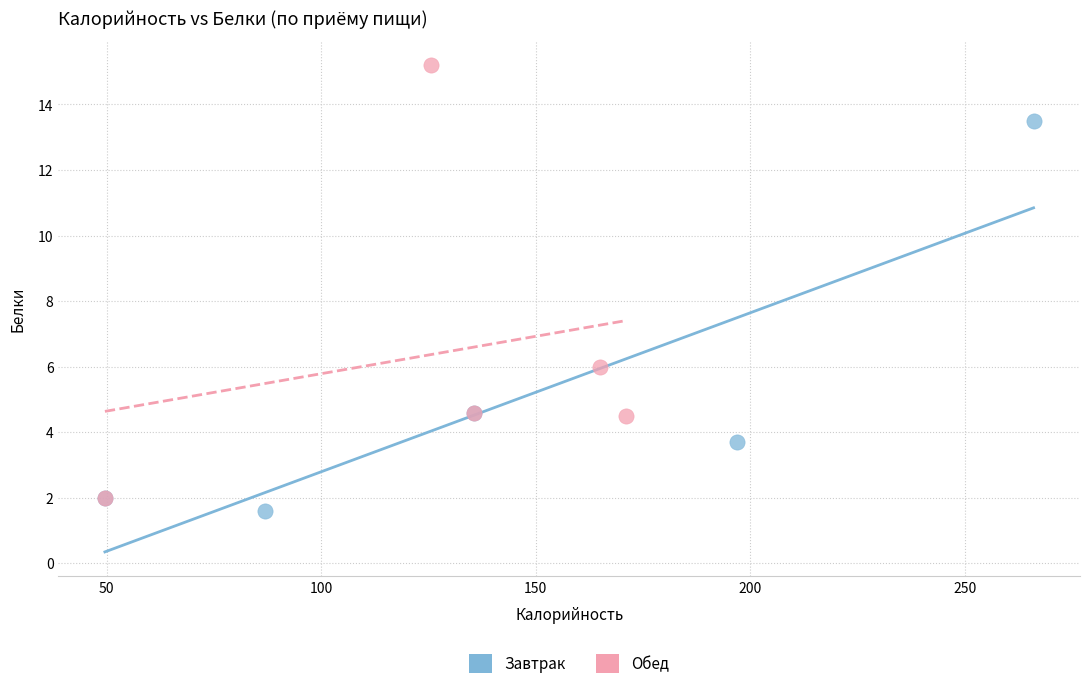

Which series has the widest spread of Y values?

Обед